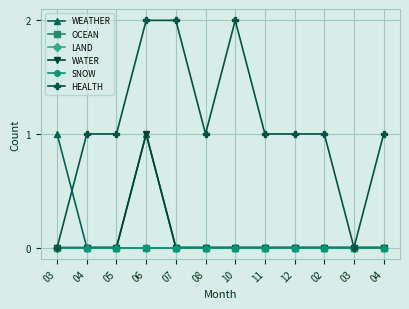

At 08, list the series in order from smallest to largest.

WEATHER, OCEAN, LAND, WATER, SNOW, HEALTH